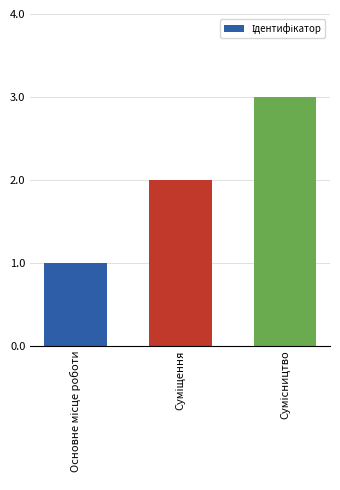

What is the sum of all values?

6